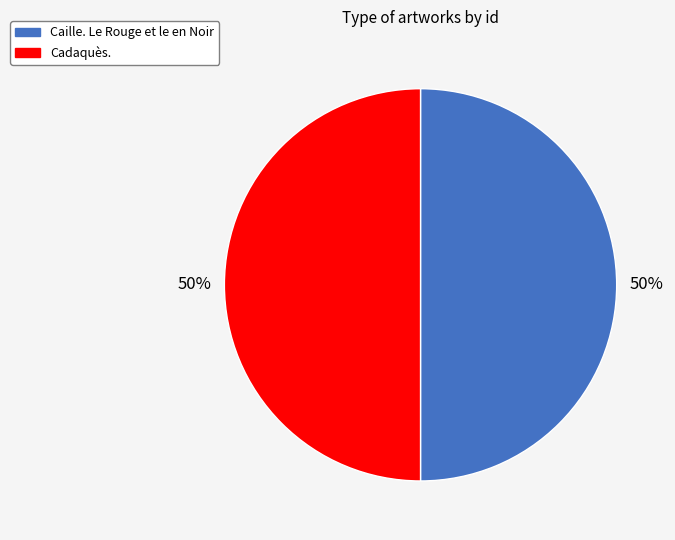

Do Caille. Le Rouge et le en Noir and Cadaquès. together represent more than half of the pie?

Yes